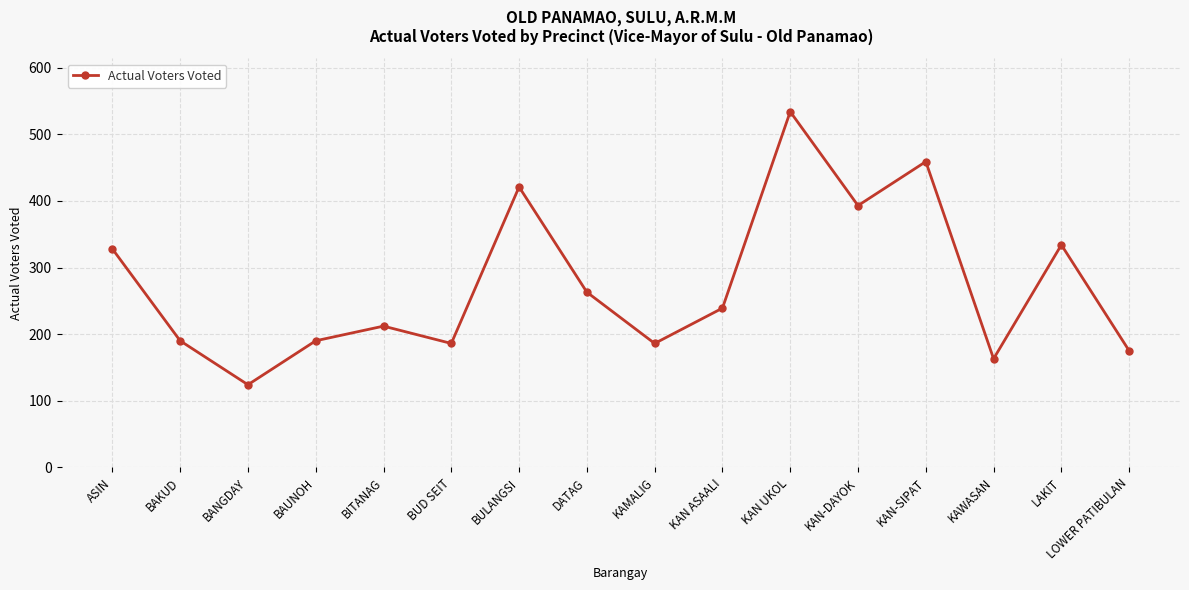

At which category does the chart reach its peak across all series?

KAN UKOL